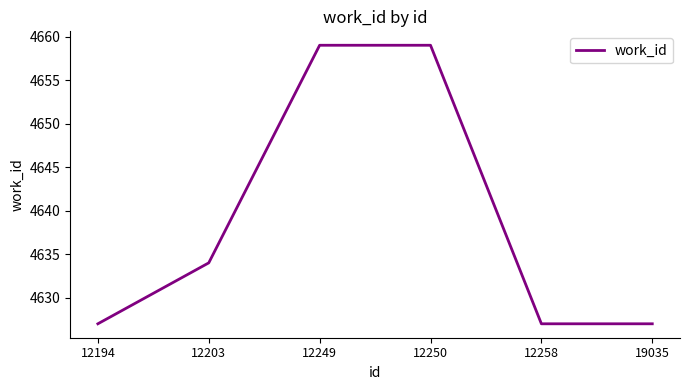

Reading right to left, what are all the values shown in this chart?

19035=4627	12258=4627	12250=4659	12249=4659	12203=4634	12194=4627